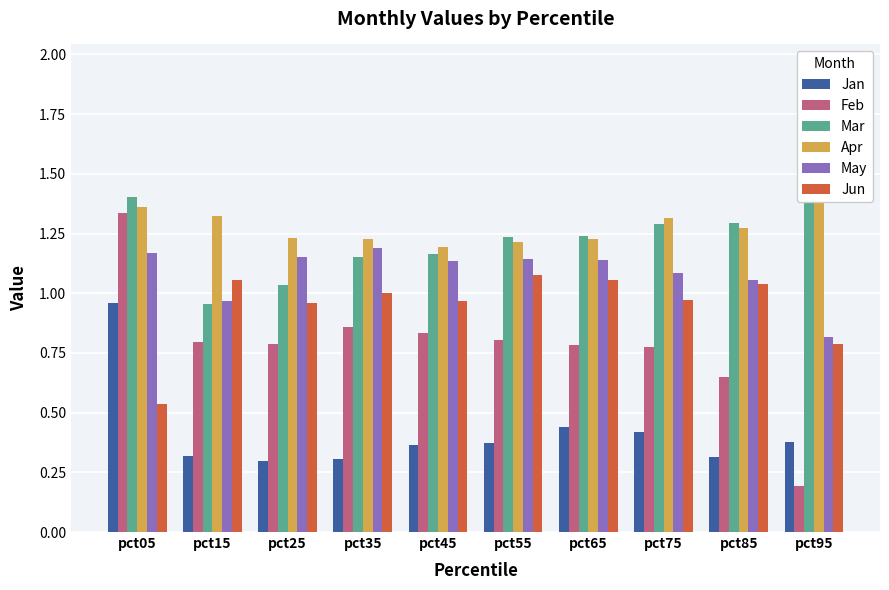

Reading left to right, what are all the values shown in this chart?

Jan: 1.0	0.3	0.3	0.3	0.4	0.4	0.4	0.4	0.3	0.4
Feb: 1.3	0.8	0.8	0.9	0.8	0.8	0.8	0.8	0.6	0.2
Mar: 1.4	1.0	1.0	1.2	1.2	1.2	1.2	1.3	1.3	1.9
Apr: 1.4	1.3	1.2	1.2	1.2	1.2	1.2	1.3	1.3	1.7
May: 1.2	1.0	1.2	1.2	1.1	1.1	1.1	1.1	1.1	0.8
Jun: 0.5	1.1	1.0	1.0	1.0	1.1	1.1	1.0	1.0	0.8